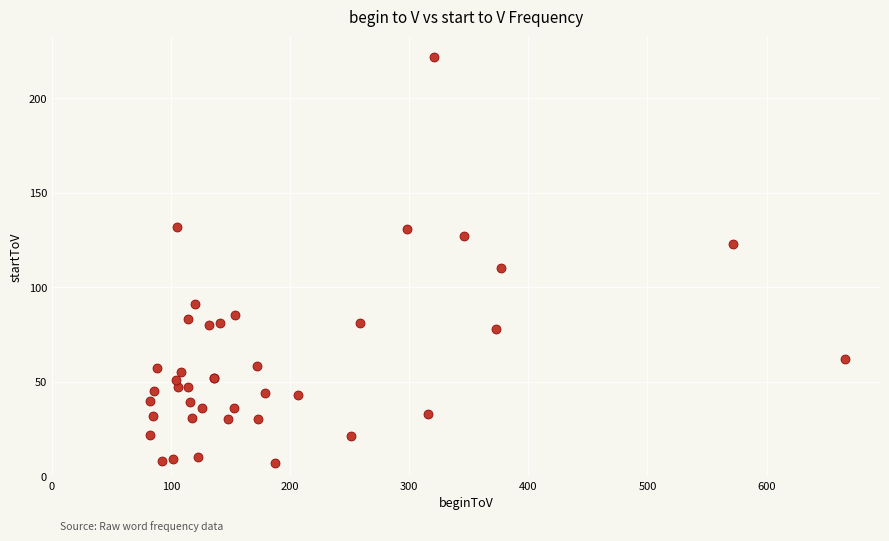

What Y value in the scatter plot is closest to 114?

110